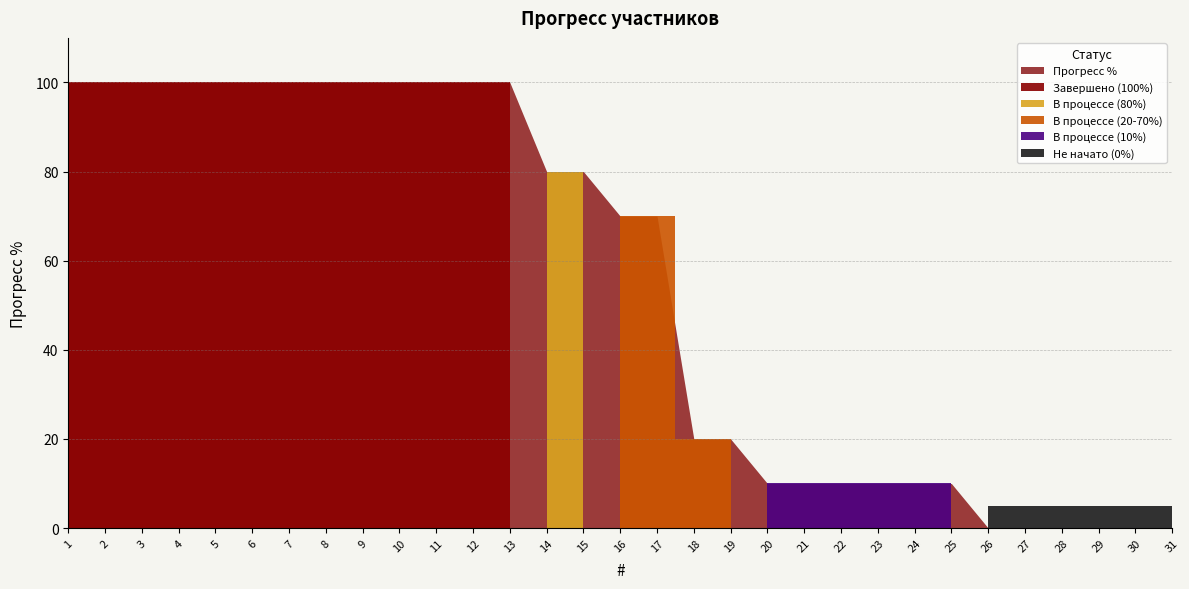

Is it true that the value at 22 is 10?

True